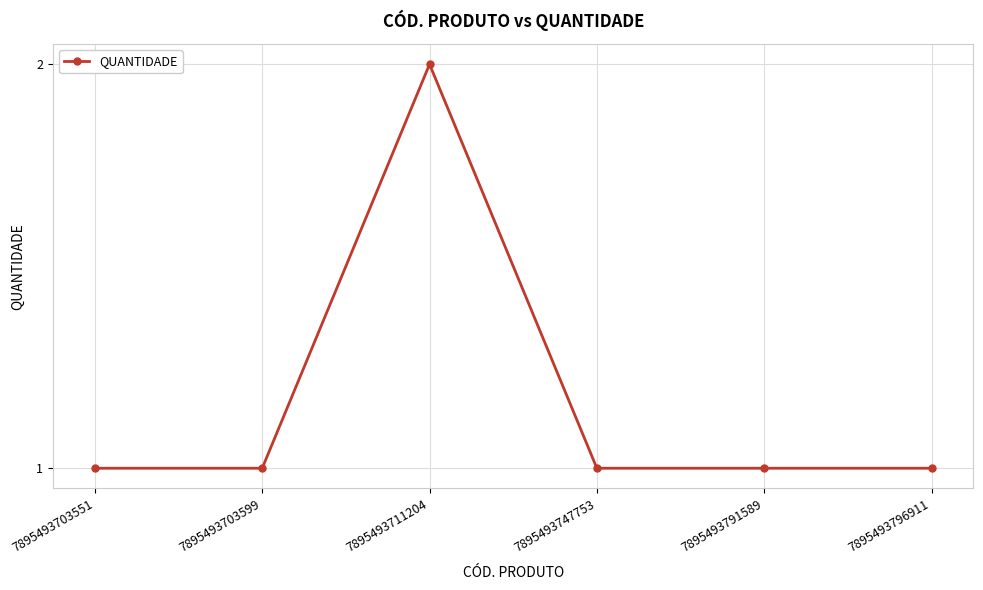

How many data points does each series have?

6